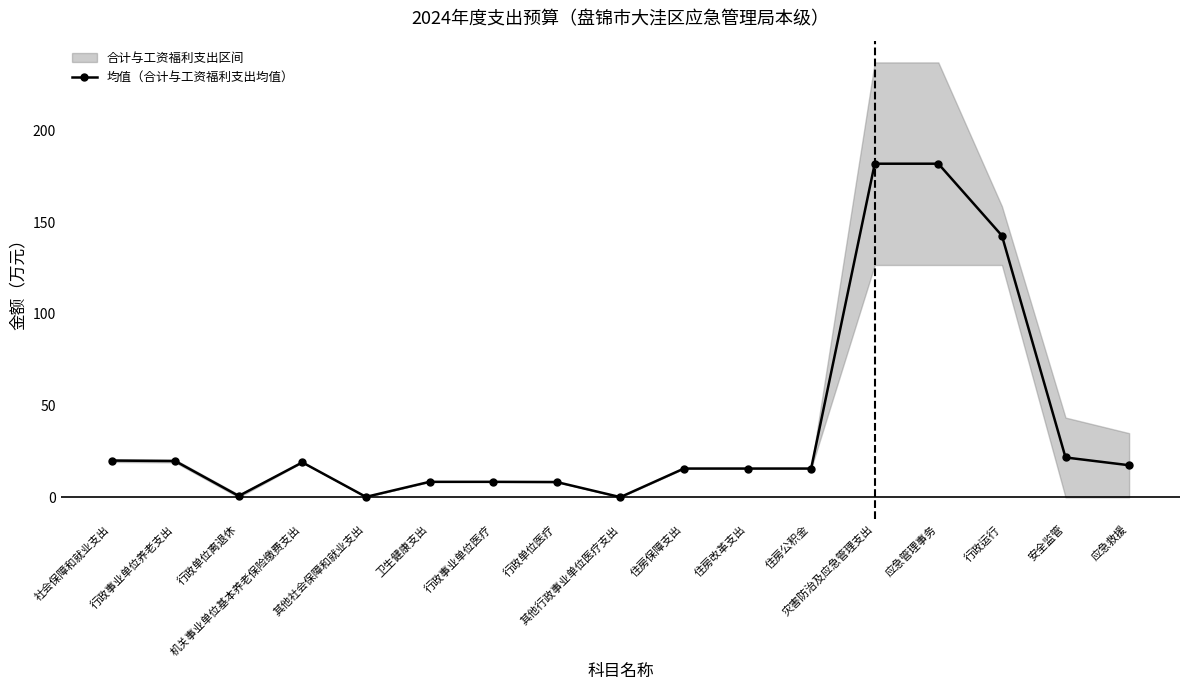

How many categories are shown in the chart?

17